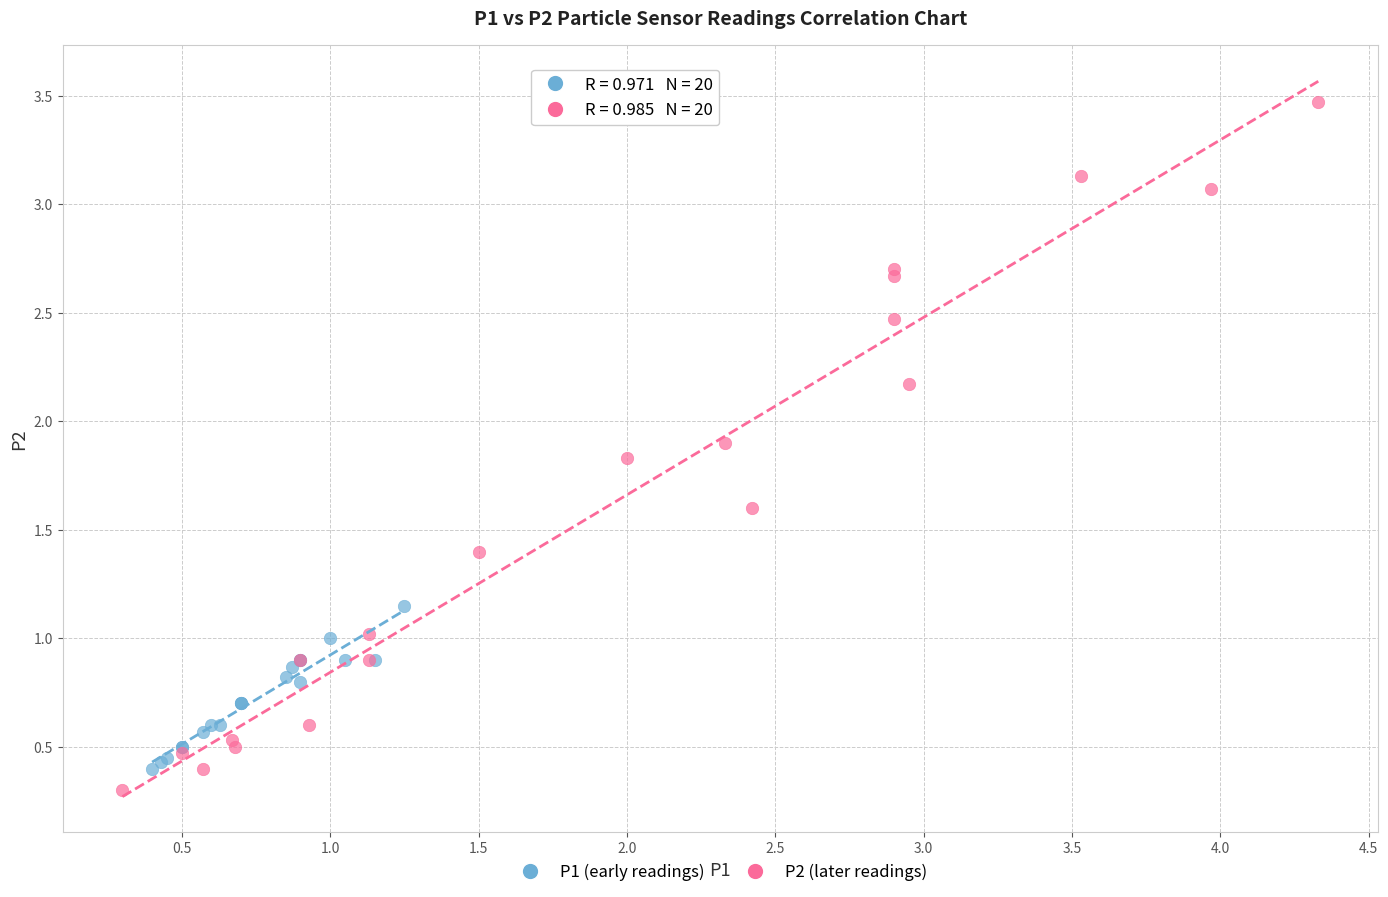

Which series has the widest spread of Y values?

P2 (later readings)